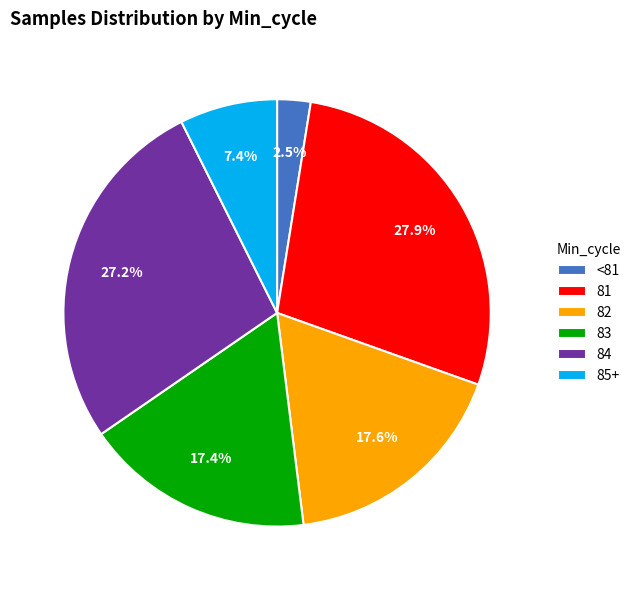

Is there a majority slice in this chart?

No